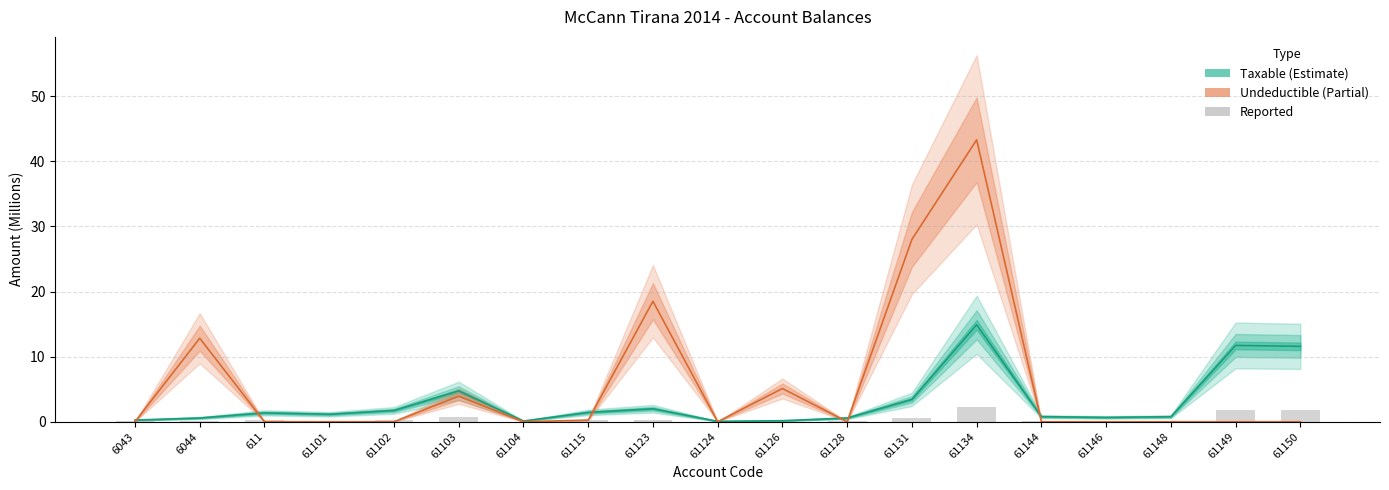

Rank the categories by Undeductible (Partial) value from lowest to highest.

6043, 611, 61101, 61102, 61104, 61124, 61128, 61144, 61146, 61148, 61149, 61150, 61115, 61103, 61126, 6044, 61123, 61131, 61134